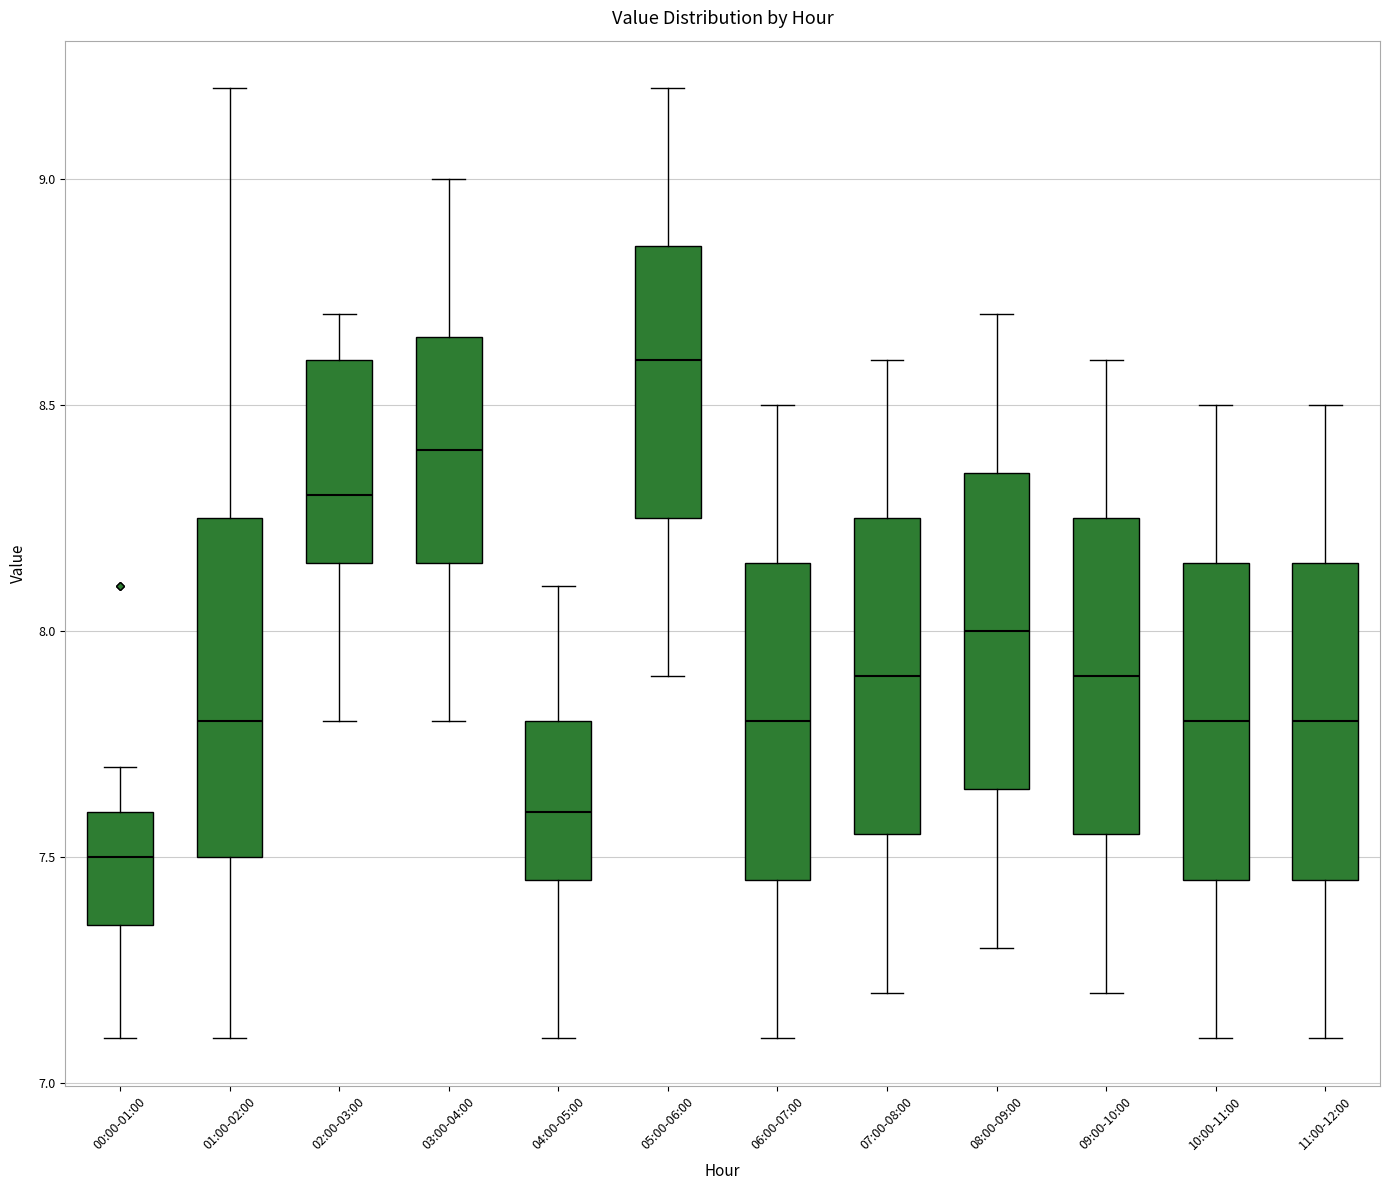

Which box has the highest median line?

05:00-06:00